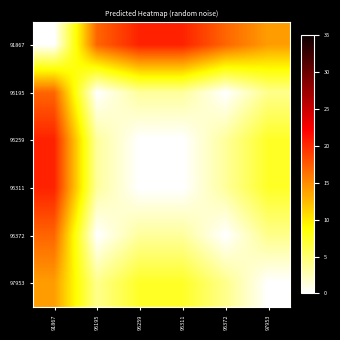

List the series in order of their peak value, lowest first.

97953, 95195, 95372, 91867, 95259, 95311